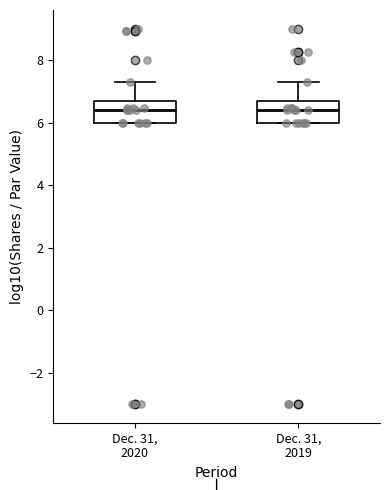

Reading left to right, read every box against the y-axis: the position of its median line, the range the box covers, and the ends of its whiskers. The values are not printed on the chart, so give them approximately, as read against the axis.

Dec. 31, 2020: median 6.4, box 6.0 to 6.6, whiskers 6.0 to 7.4
Dec. 31, 2019: median 6.4, box 6.0 to 6.6, whiskers 6.0 to 7.4